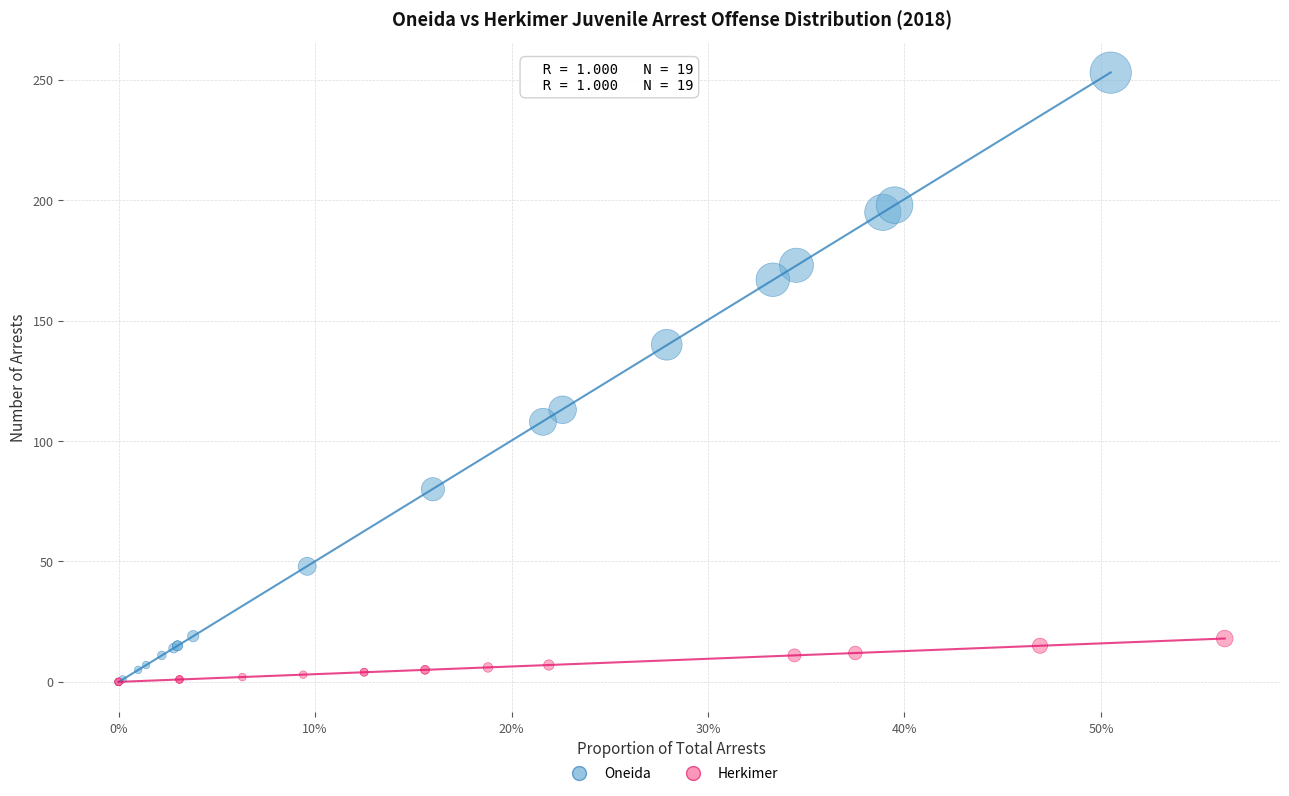

What are all the series names shown in the legend?

Oneida, Herkimer